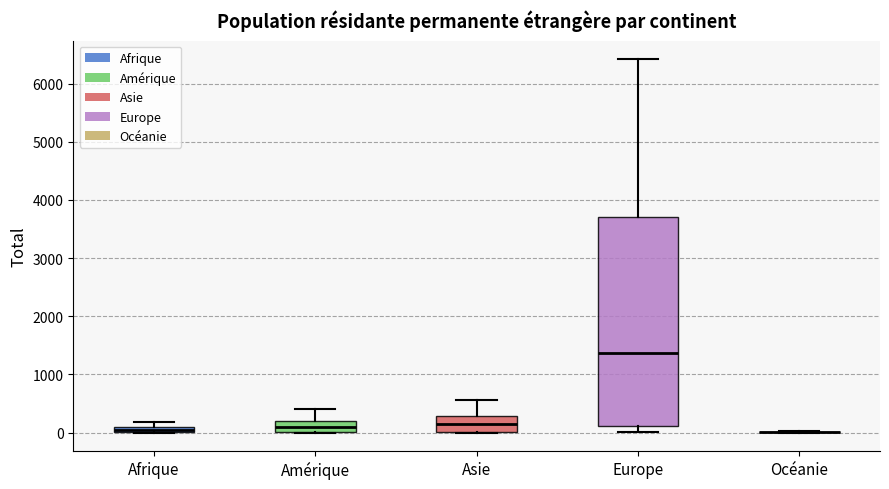

Which box is the tallest, from its lower edge to its upper edge?

Europe